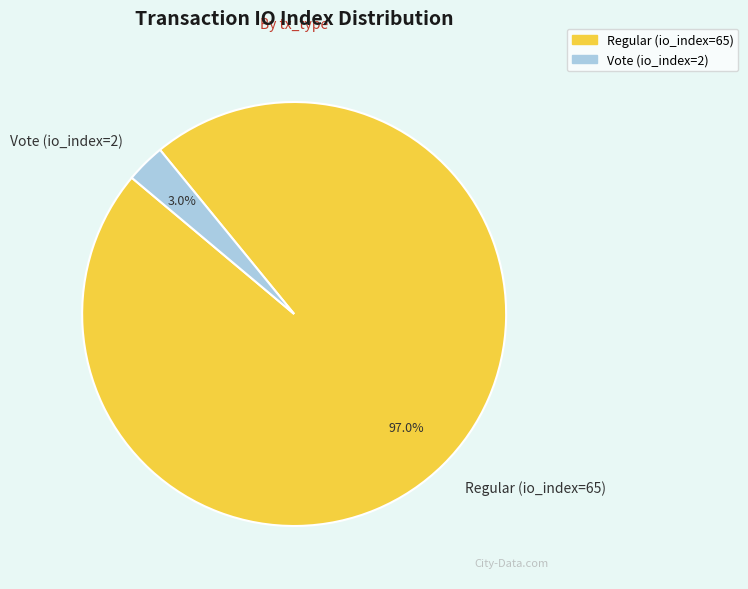

To the nearest percent, what is the difference between the largest and smallest slice percentages?

94%